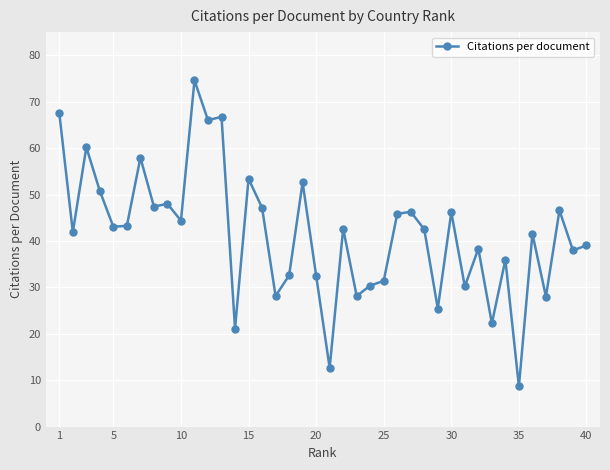

What is the smallest value displayed?

8.6